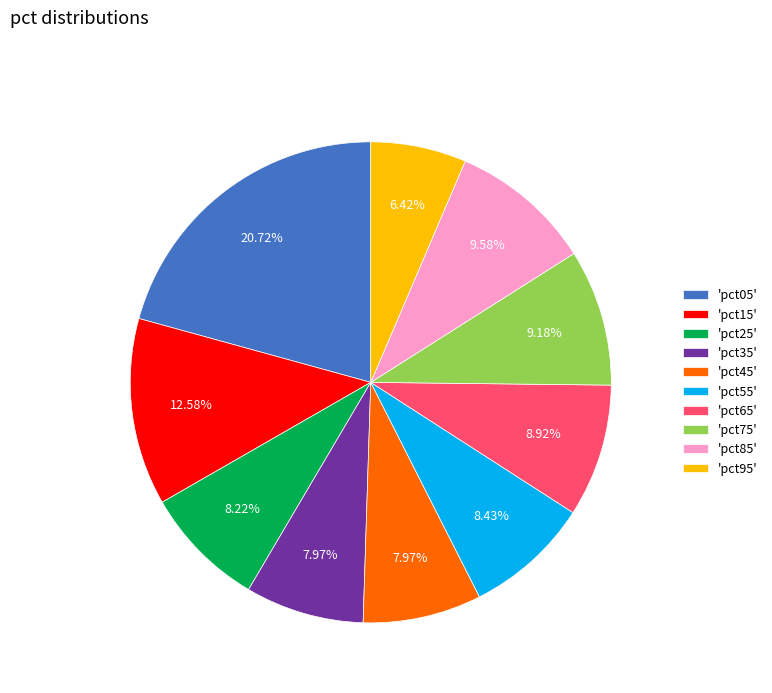

How many segments does this pie chart have?

10